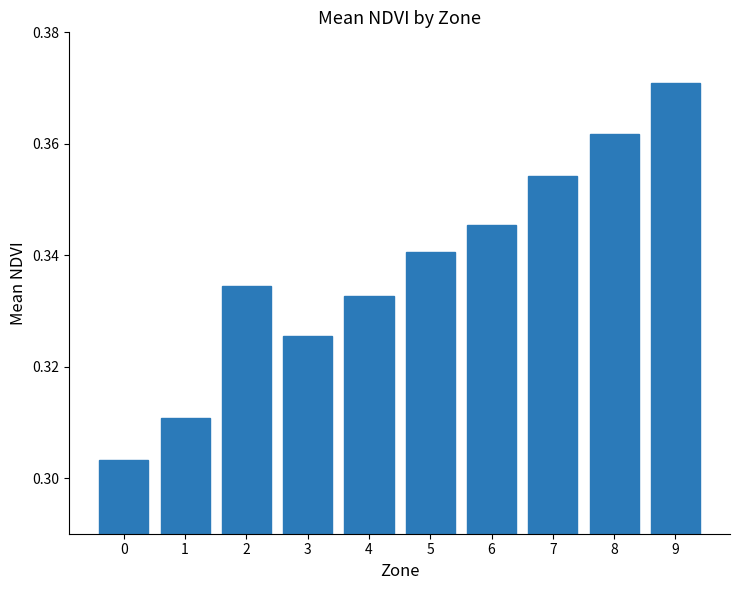

What is the sum of all values?

3.4